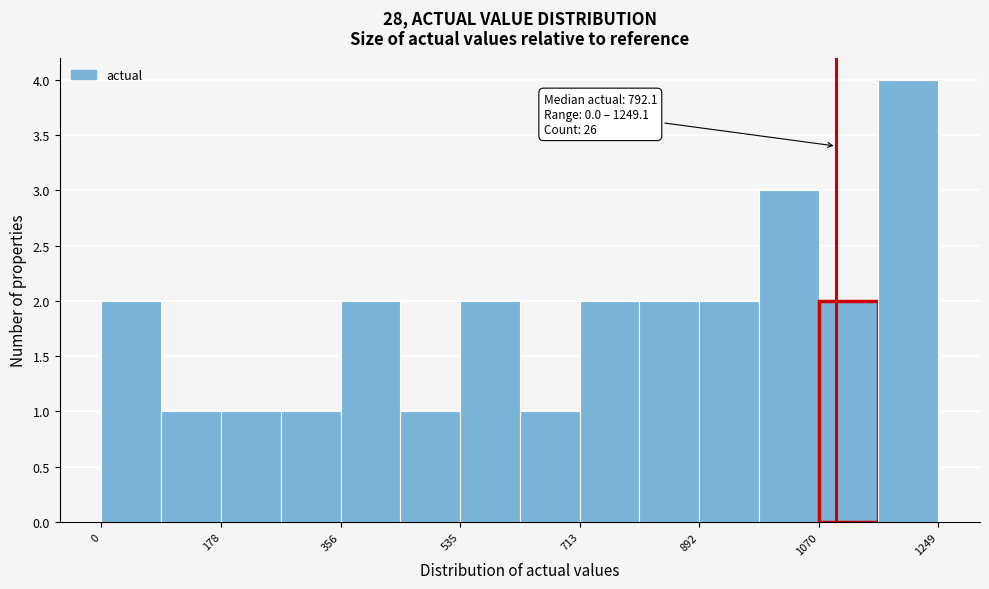

Which range on the x-axis has the tallest bar?

1160 to 1240